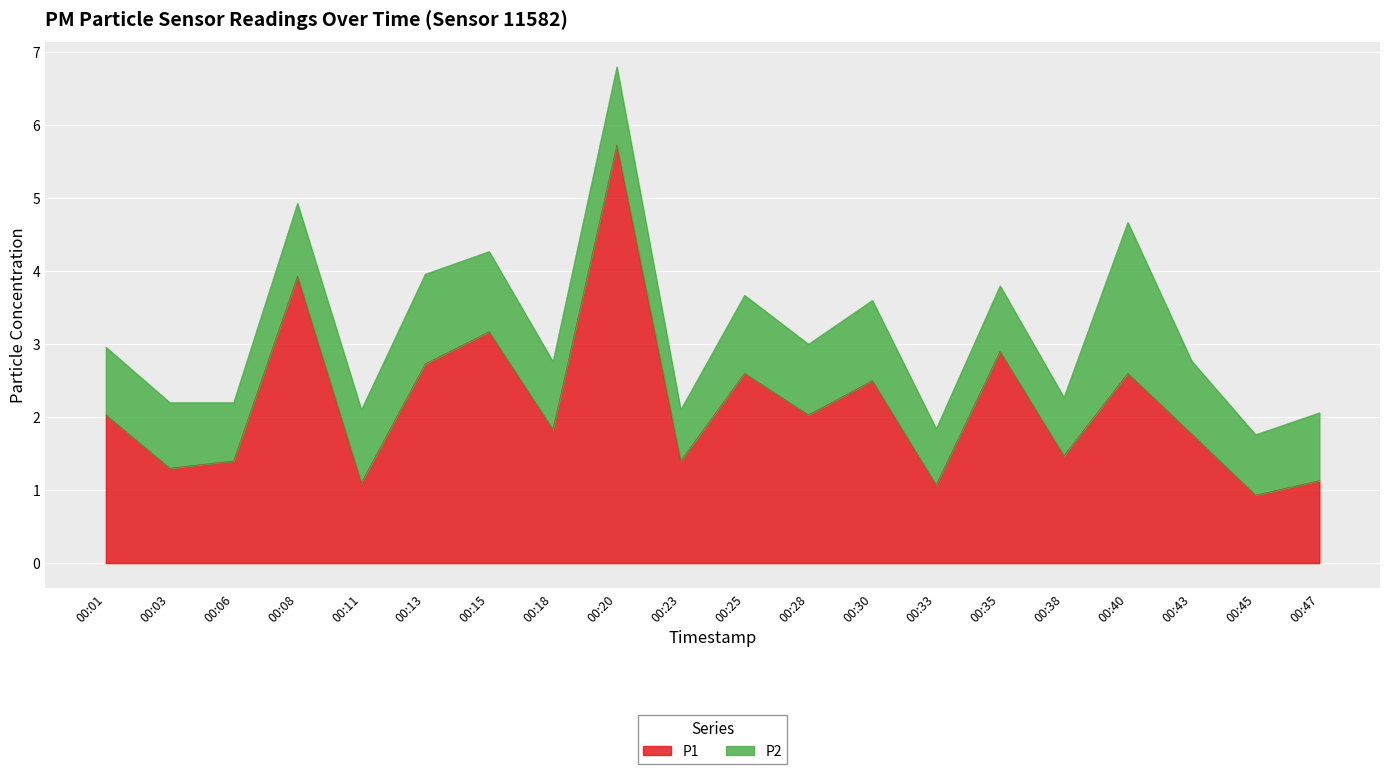

Between 00:01 and 00:23, which is larger?

00:01